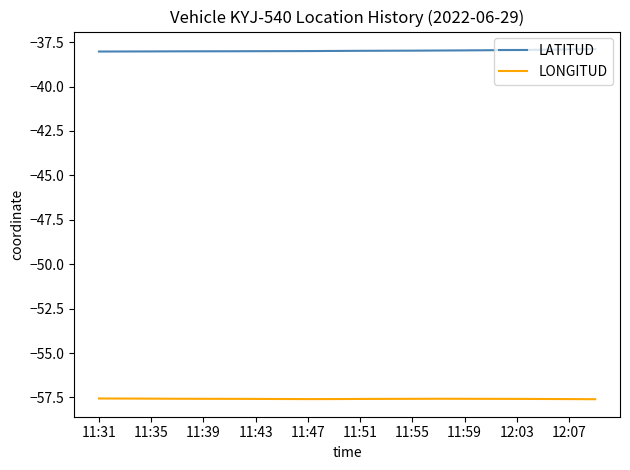

True or false: LATITUD and LONGITUD intersect in this chart.

False